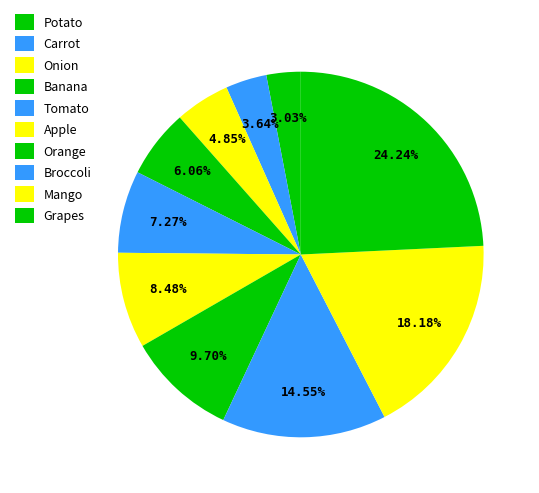

Count the number of slices in the pie.

10